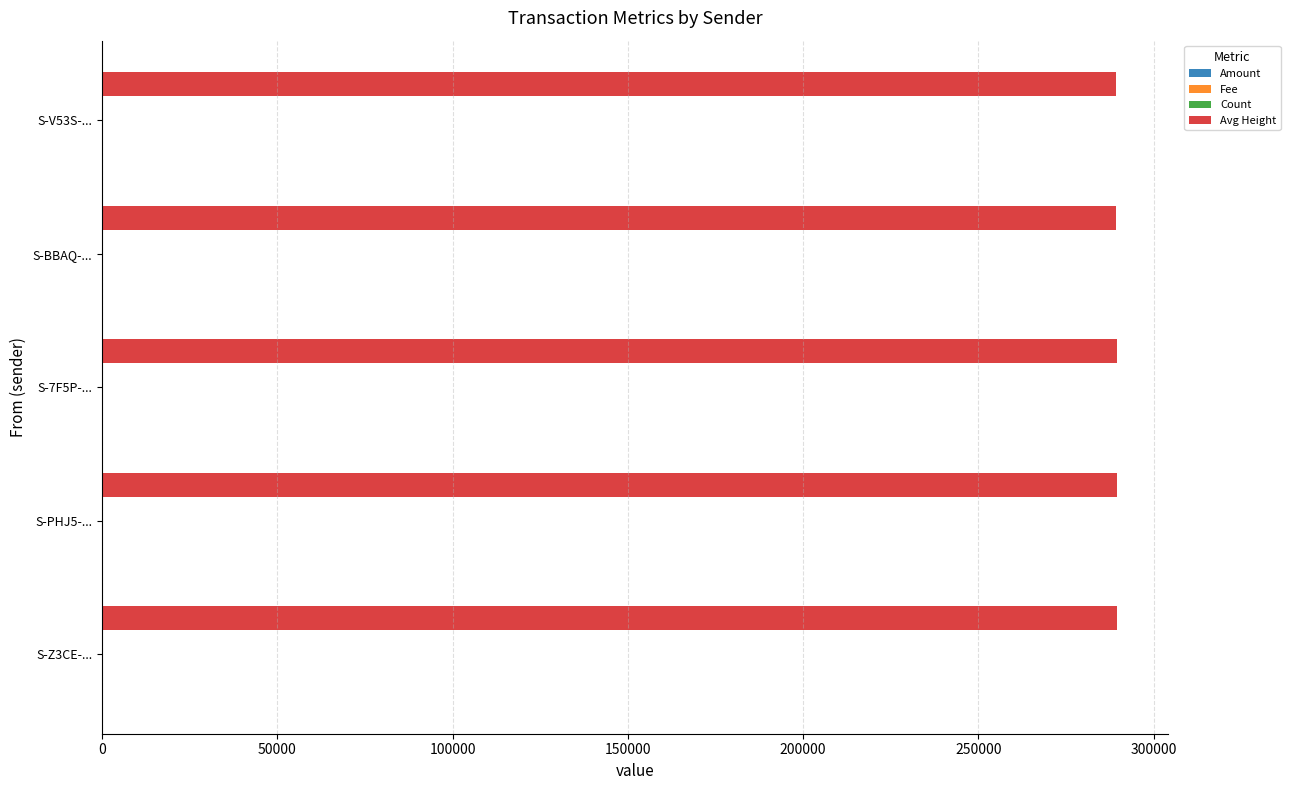

Which series has the largest total across all categories?

Avg Height